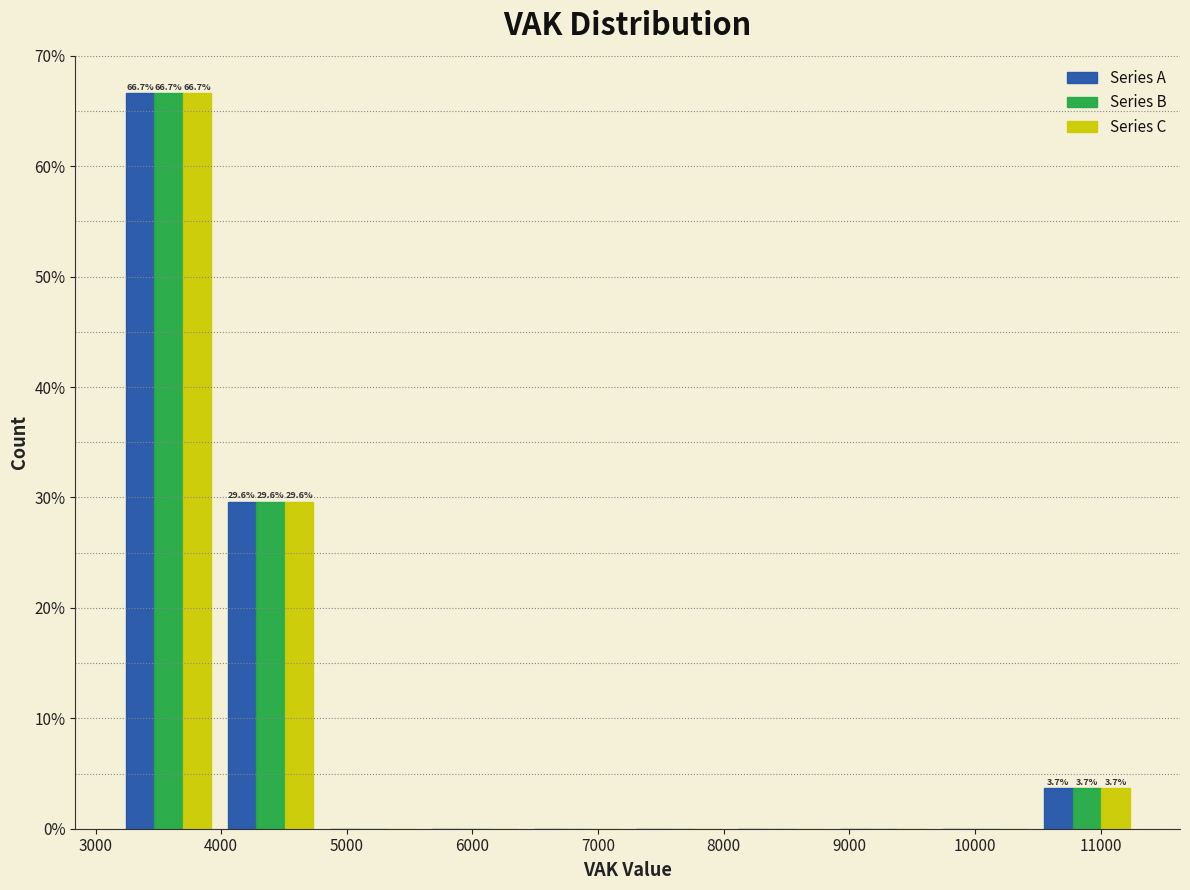

In the Series C series, which range on the x-axis has the tallest bar?

3200 to 4000